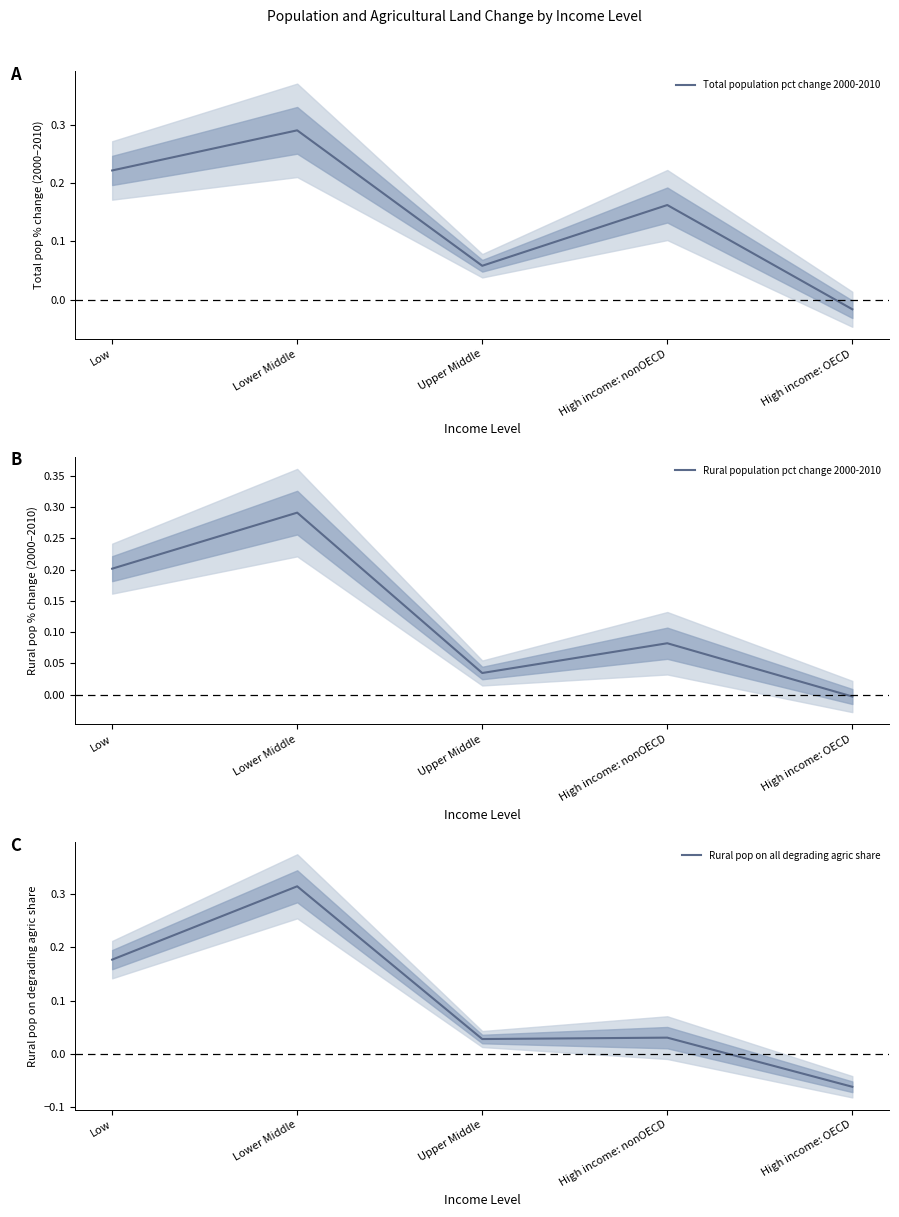

What is the maximum value shown in the chart?

0.3